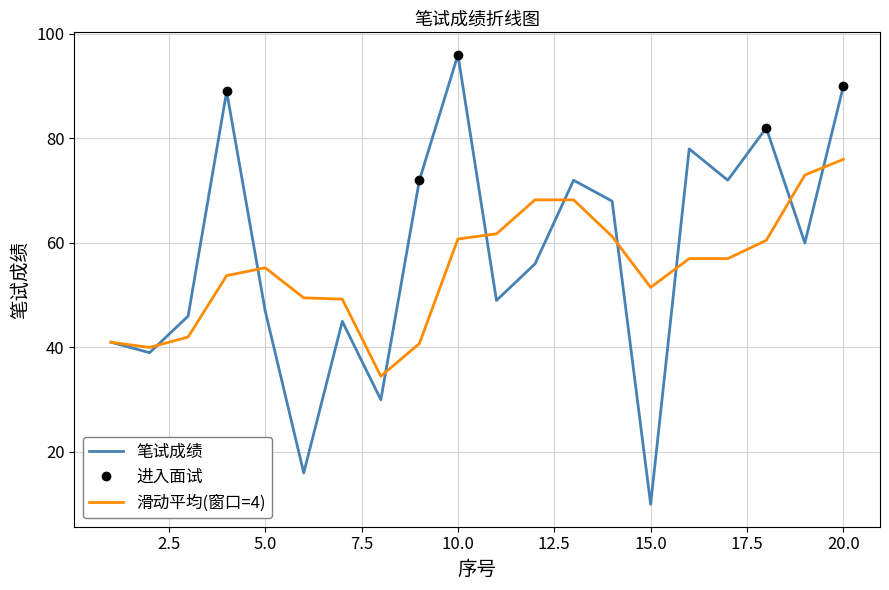

Approximately how many times larger is the value at 11 compared to 4?

0.6